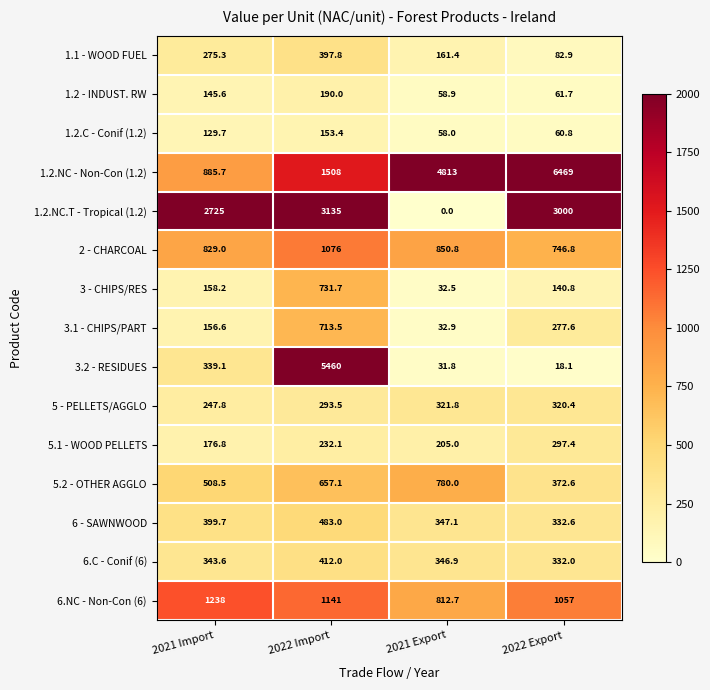

At which label does 3 - CHIPS/RES first exceed 158?

2021 Import